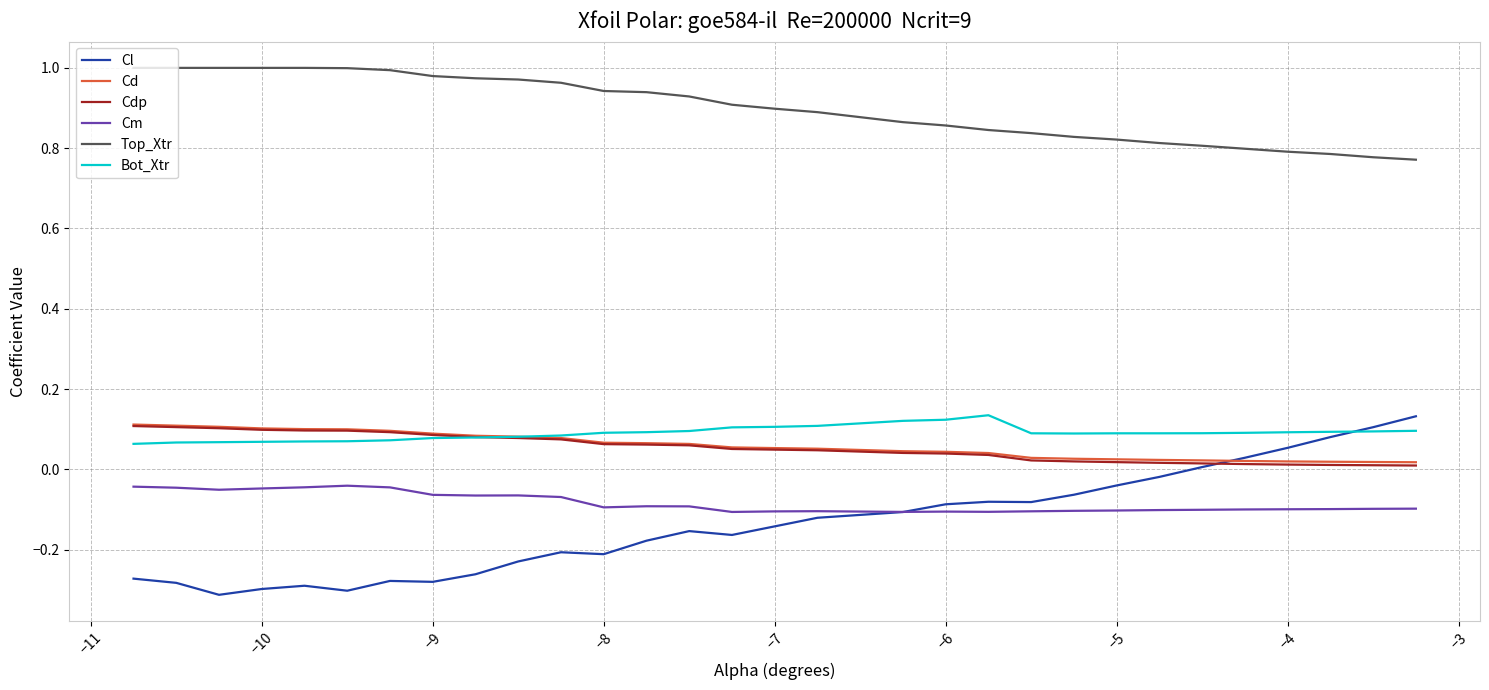

What is the sum of all Cdp values?

1.6